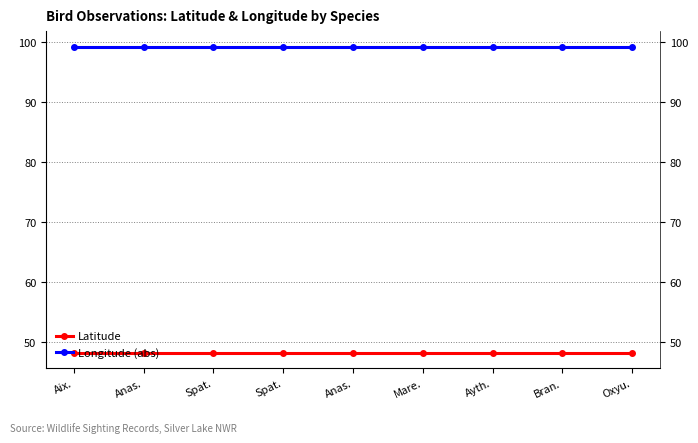

What is the minimum value for Longitude (abs)?

99.2